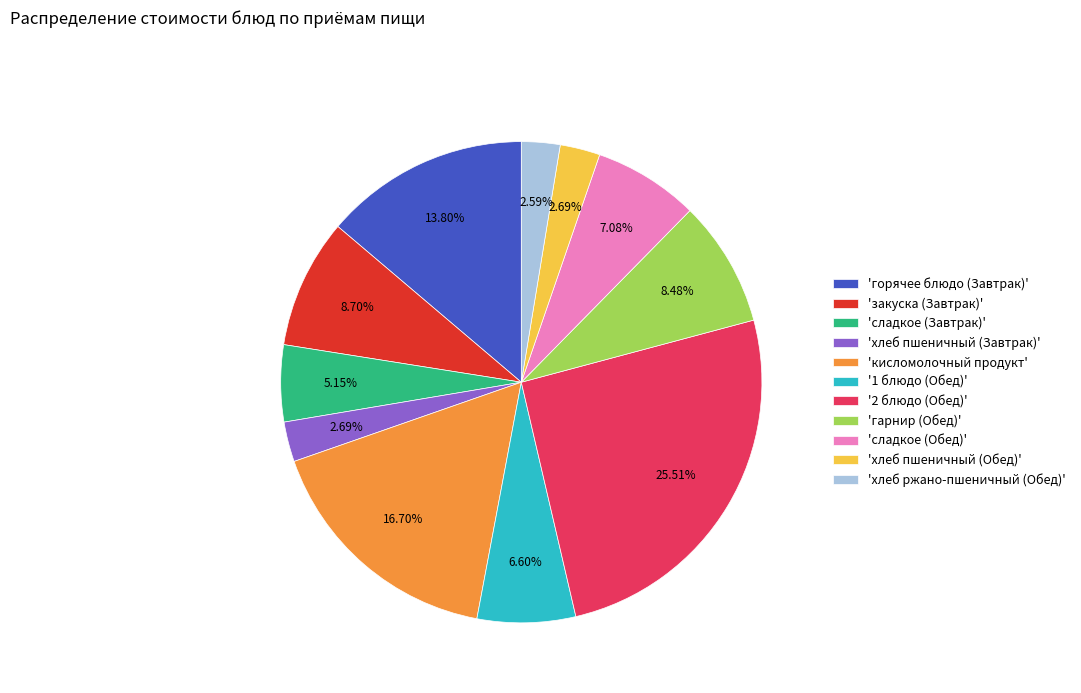

What is the ratio of the value at 'гарнир (Обед)' to the value at 'кисломолочный продукт'?

0.5